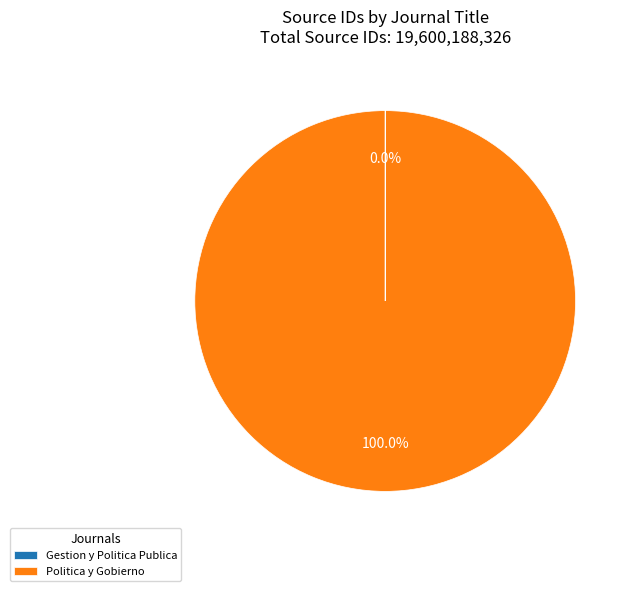

Which category has the biggest portion of the pie?

Politica y Gobierno